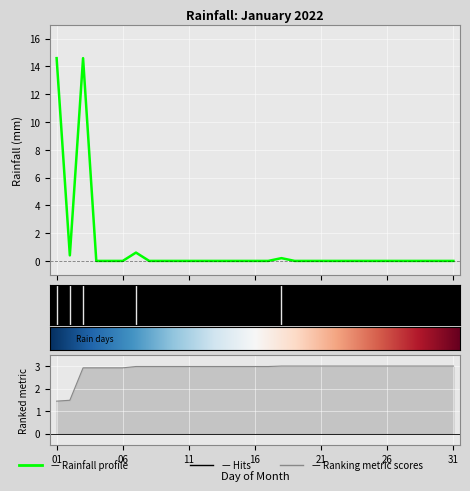

Which has a higher value, 2022-01-04 or 2022-01-13?

2022-01-04